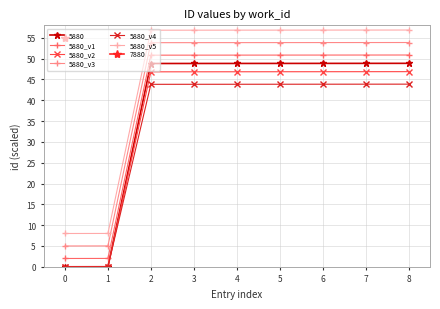

Between −1 and 2, which series saw the biggest shift?

5880_v1